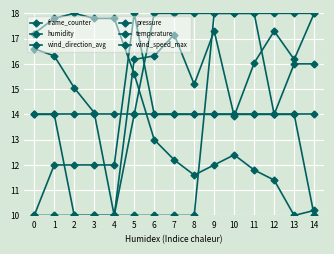

Which series has the largest total across all categories?

wind_direction_avg